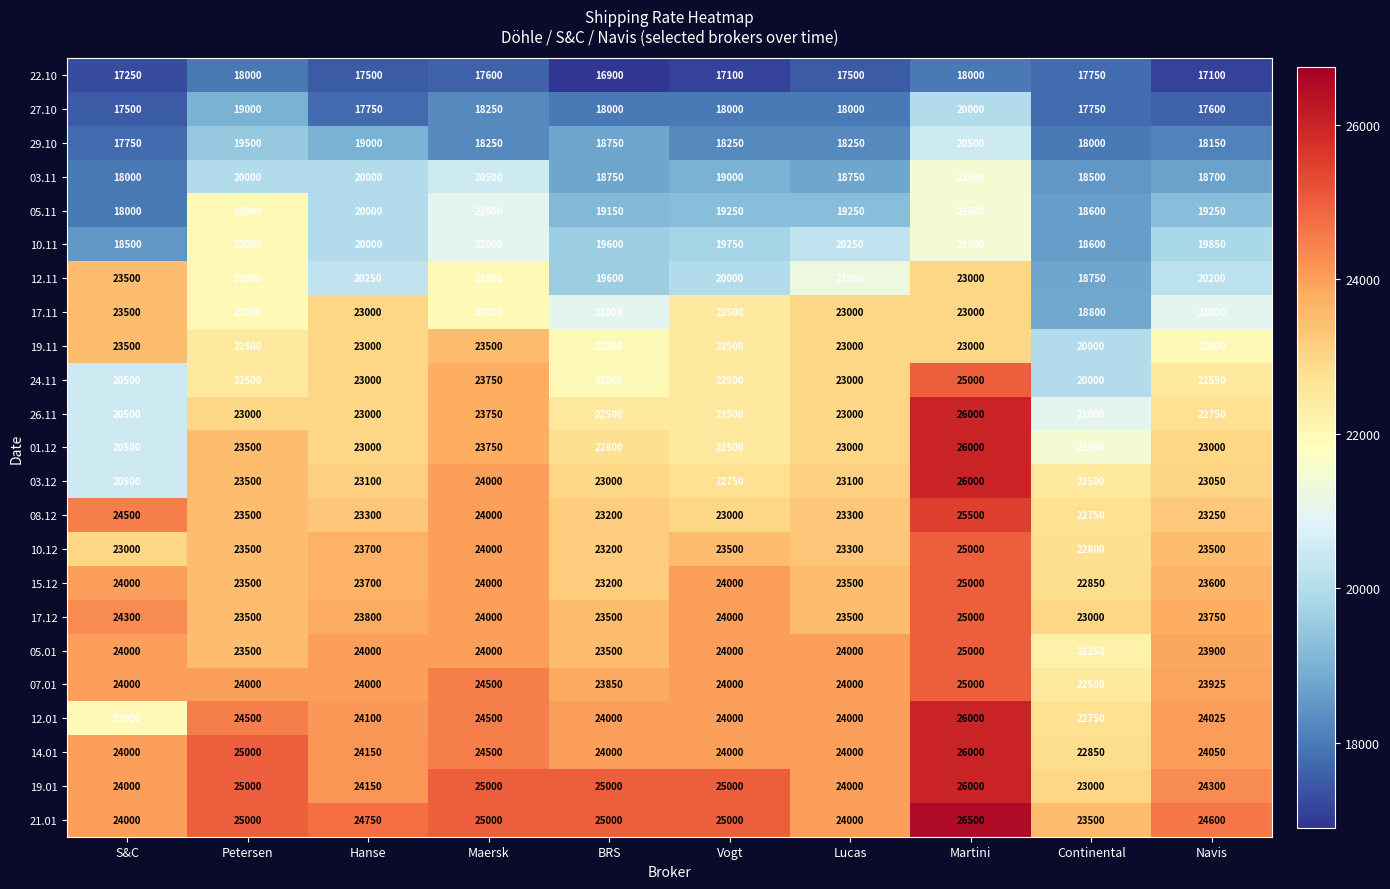

The value of 07.01 at Maersk is 24500. True or false?

True